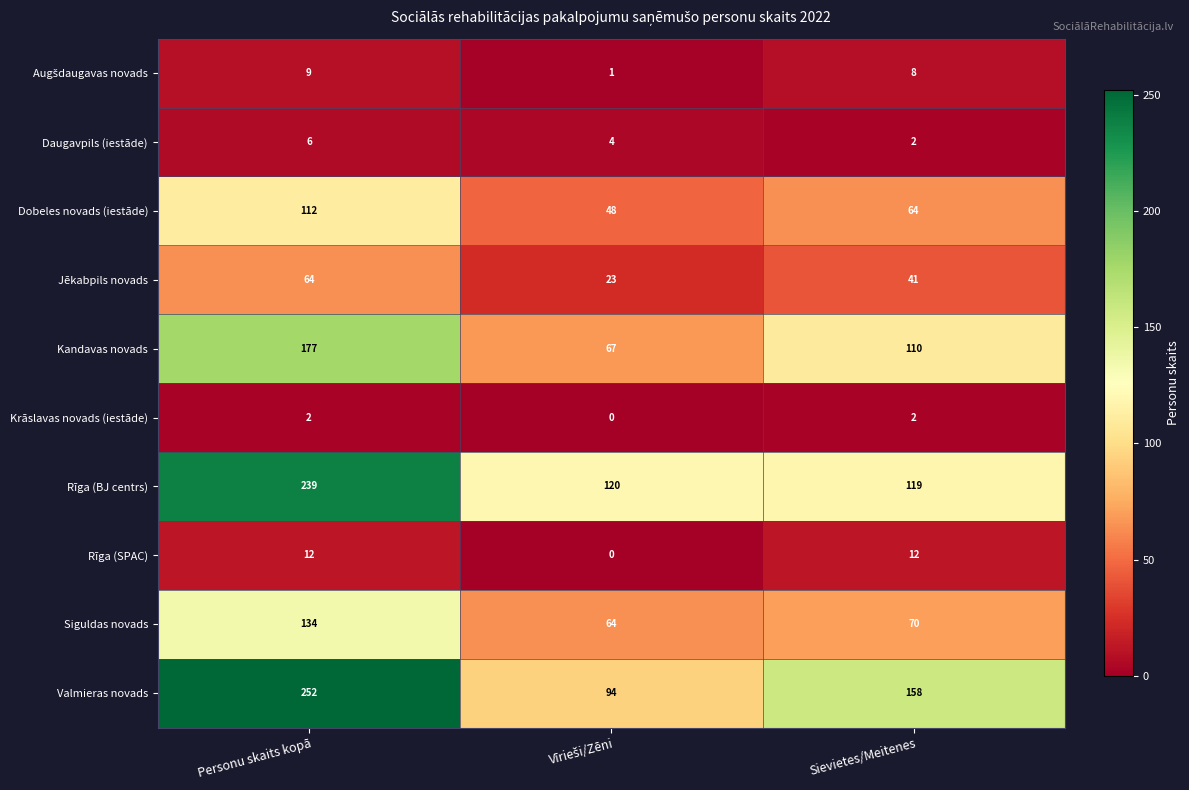

The Siguldas novads series shows 134 at Personu skaits kopā. True or false?

True